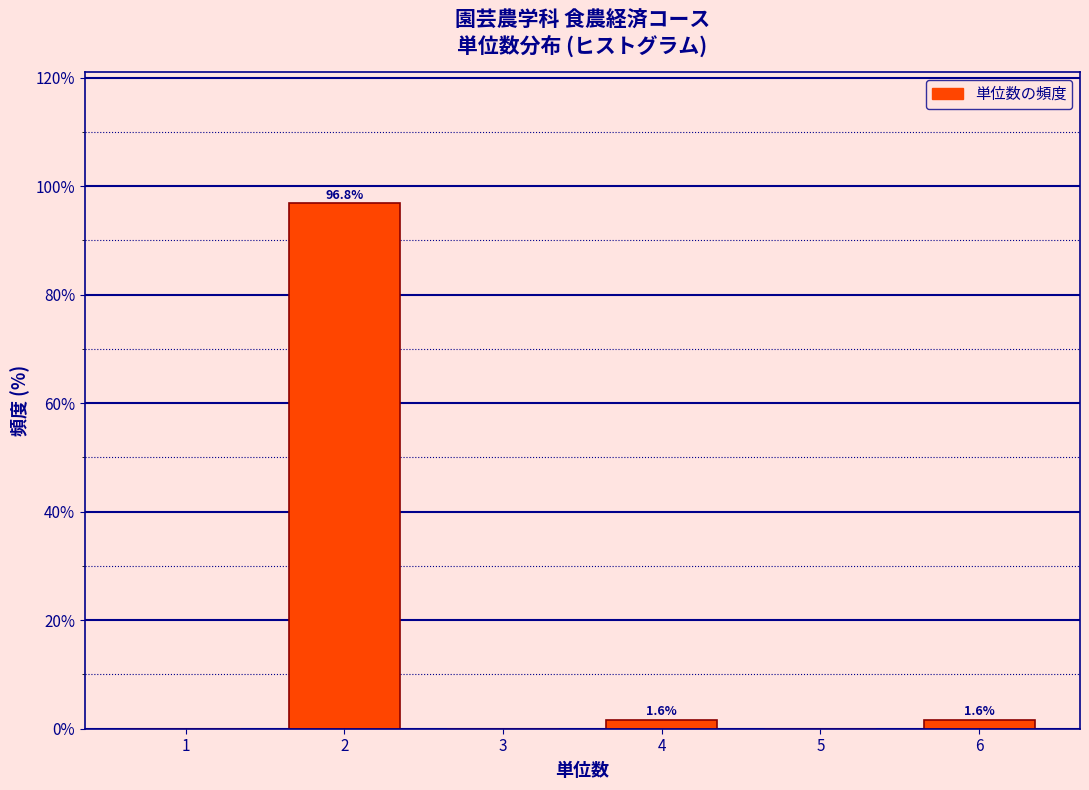

Reading left to right, transcribe all the data shown in this chart.

1=0.0	2=96.8	3=0.0	4=1.6	5=0.0	6=1.6